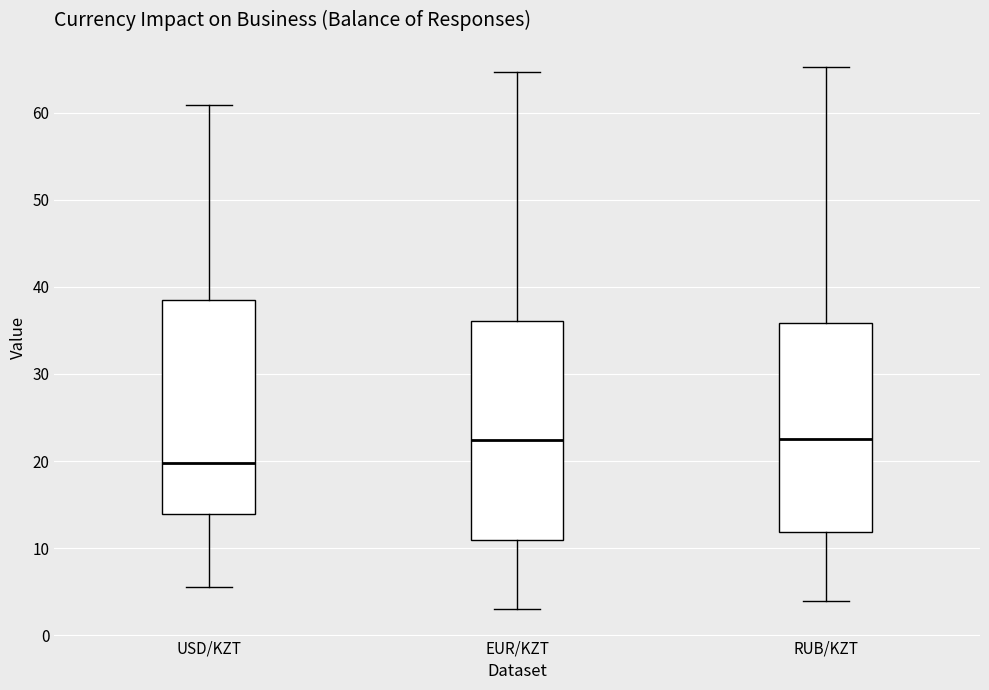

Reading left to right, read every box against the y-axis: the position of its median line, the range the box covers, and the ends of its whiskers. The values are not printed on the chart, so give them approximately, as read against the axis.

USD/KZT: median 20, box 14 to 39, whiskers 6 to 61
EUR/KZT: median 22, box 11 to 36, whiskers 3 to 65
RUB/KZT: median 22, box 12 to 36, whiskers 4 to 65